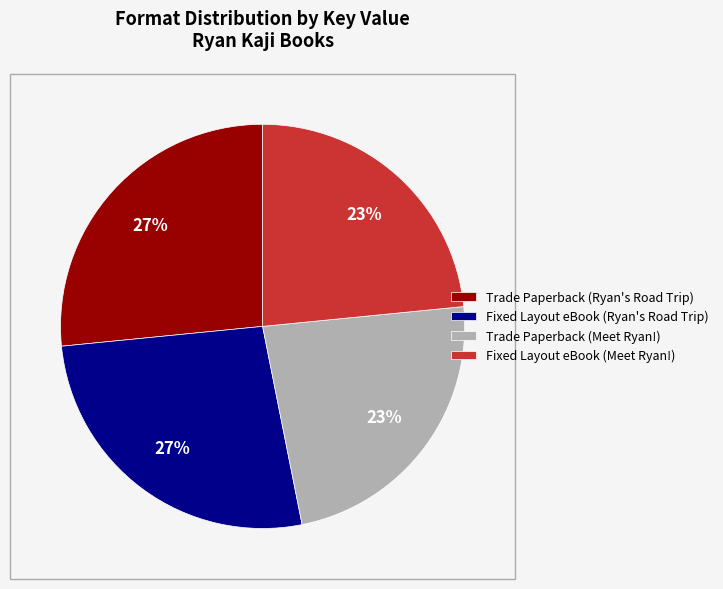

Count the number of slices in the pie.

4